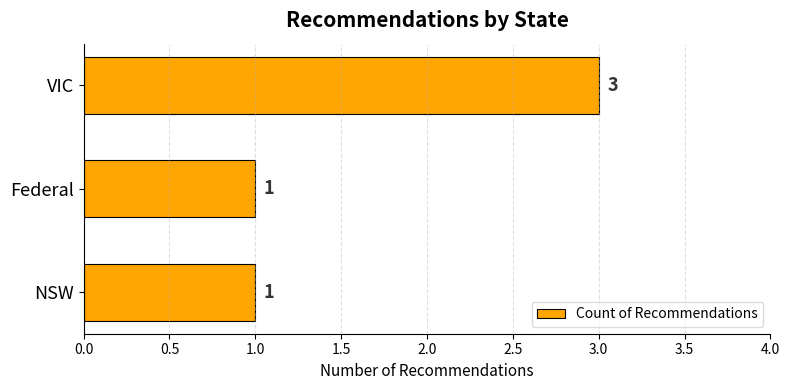

Reading bottom to top, transcribe all the data shown in this chart.

NSW=1	Federal=1	VIC=3